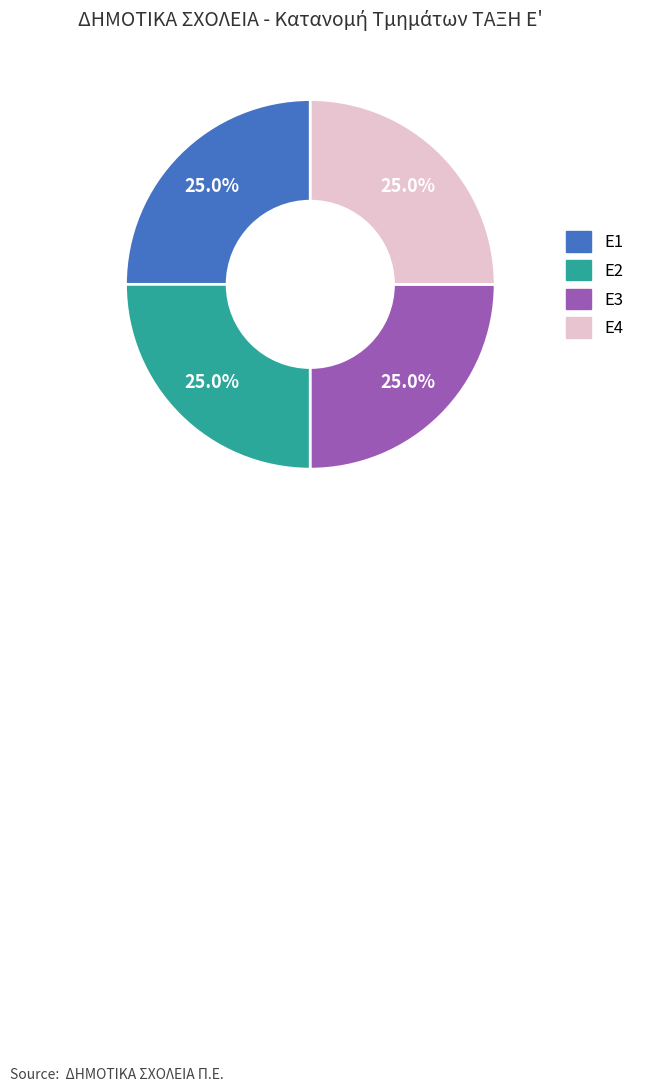

What is the ratio of the value at Ε2 to the value at Ε3?

1.0